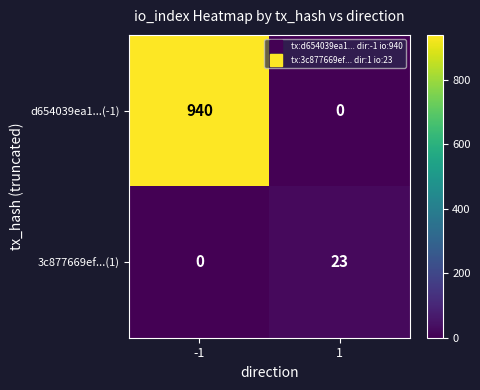

Which series has the widest spread of values?

d654039ea1...(-1)